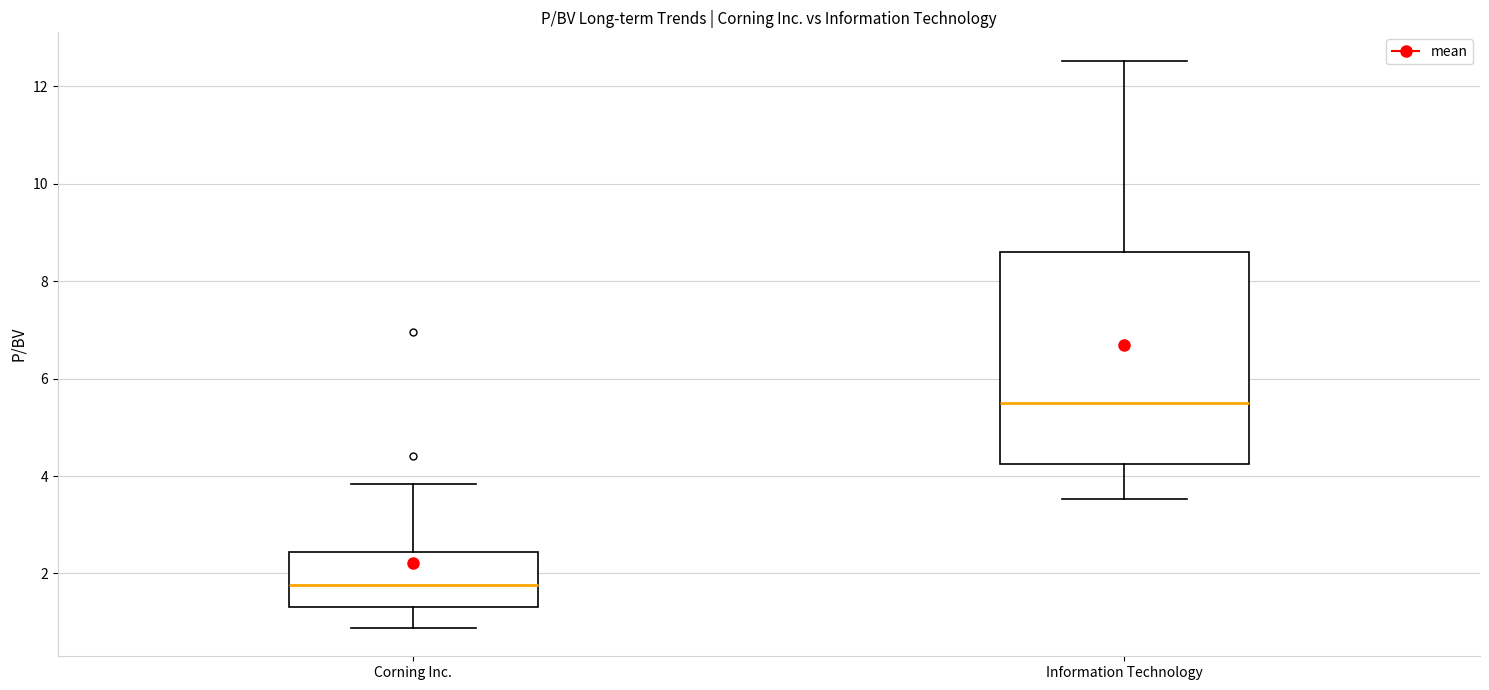

Reading left to right, transcribe this box plot: for each box, give where its median line is, the range the box spans, and where its two whiskers end, as read against the y-axis. The values are not printed on the chart, so give them approximately, as read against the axis.

Corning Inc.: median 1.8, box 1.4 to 2.4, whiskers 0.8 to 3.8
Information Technology: median 5.4, box 4.2 to 8.6, whiskers 3.6 to 12.6